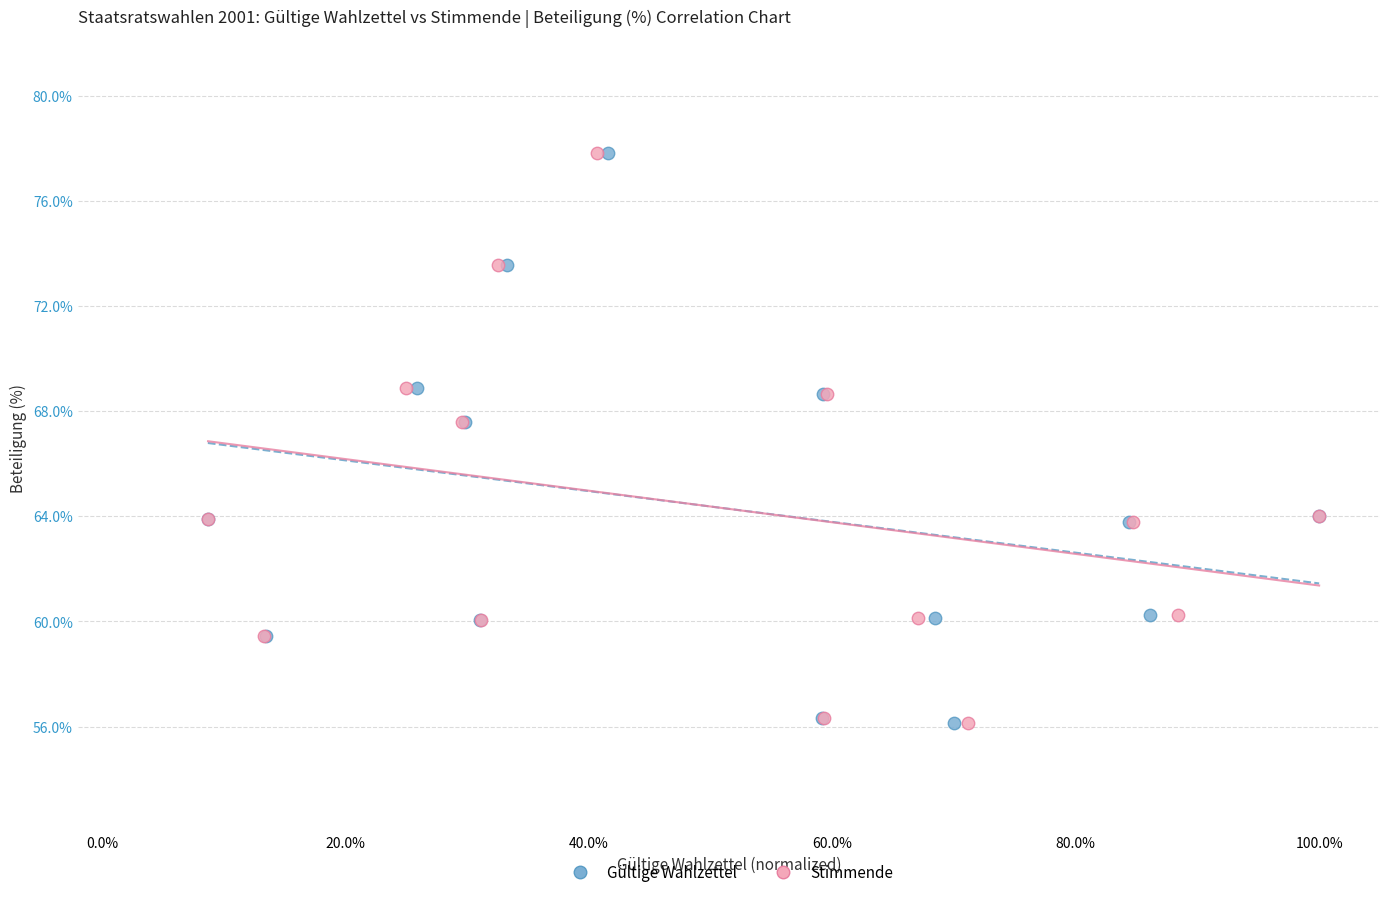

What are all the series names shown in the legend?

Gültige Wahlzettel, Stimmende